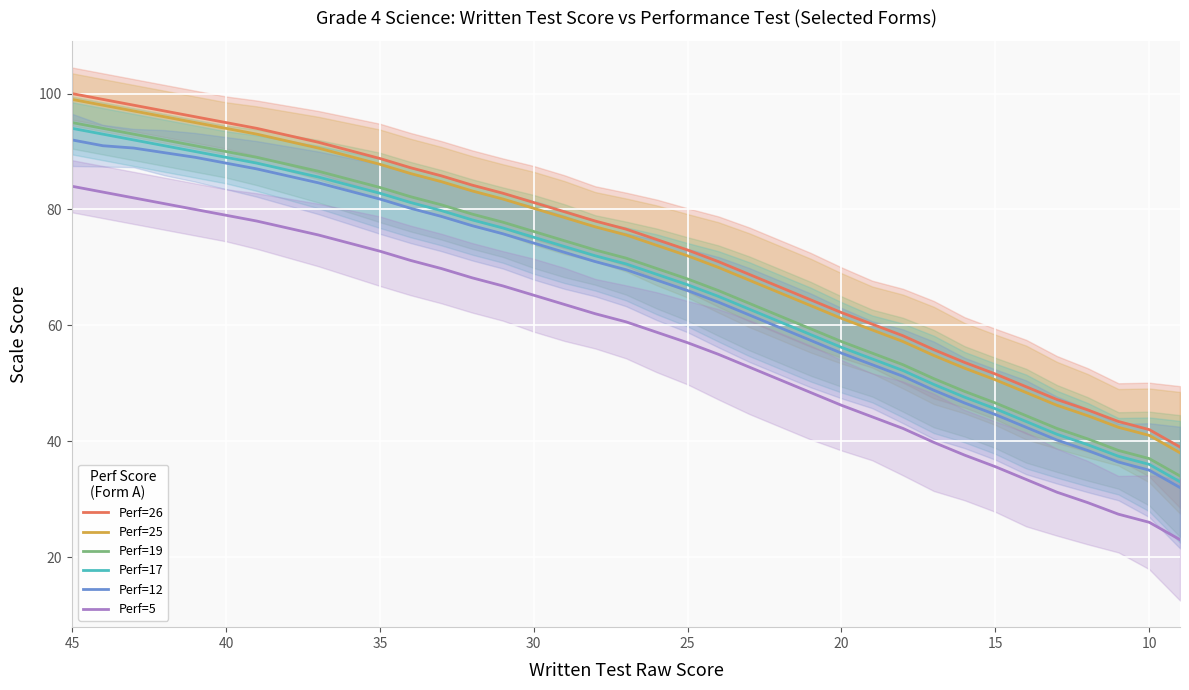

Which series has the widest spread of values?

Perf=26